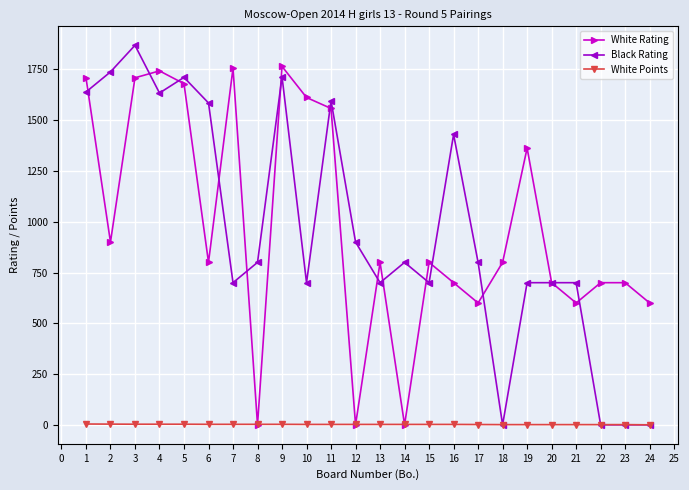

The value of White Rating at 8 is -884.7. True or false?

False